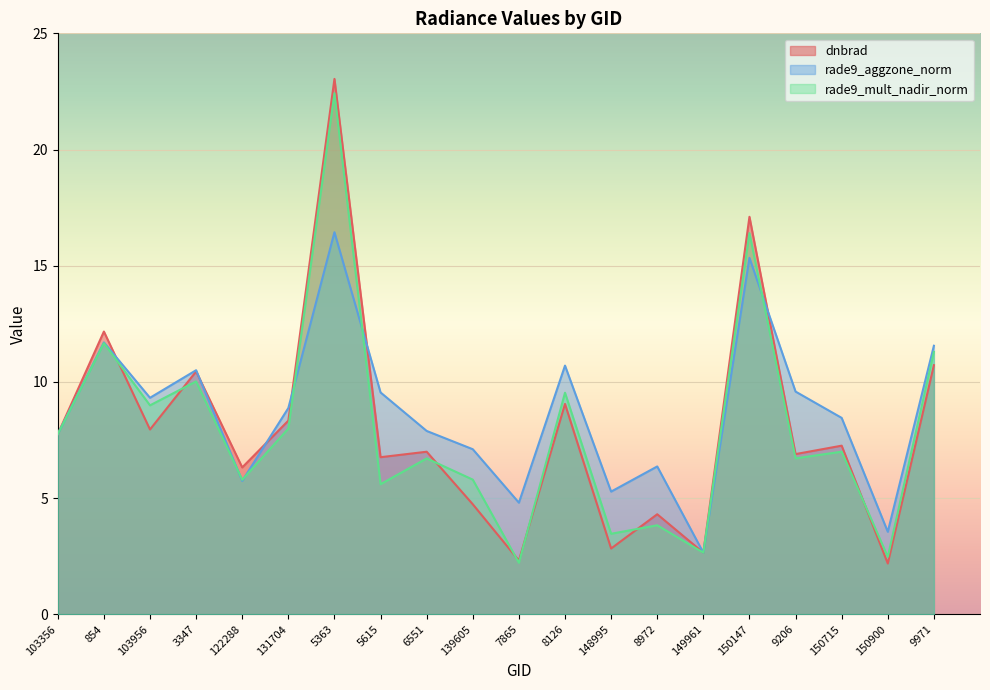

What are all the series names shown in the legend?

dnbrad, rade9_aggzone_norm, rade9_mult_nadir_norm